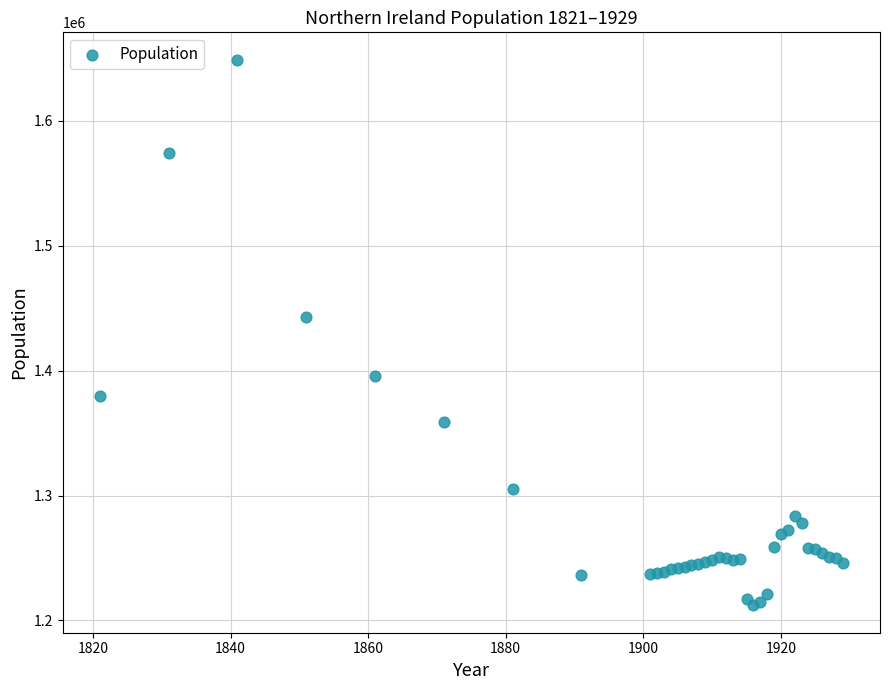

What Y value in the scatter plot is closest to 1430500?

1443000